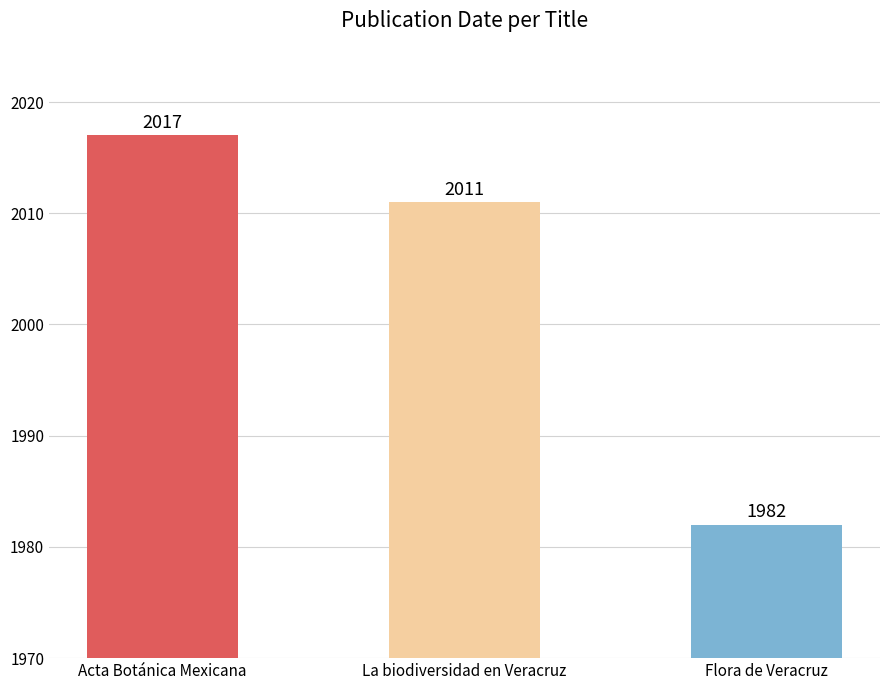

What is the label of the 1st bar from the left?

Acta Botánica Mexicana